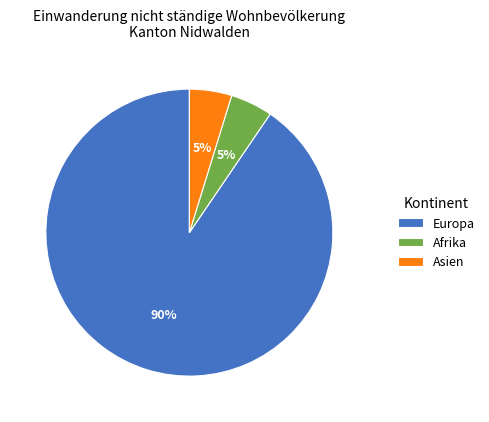

Do Asien and Europa together represent more than half of the pie?

Yes